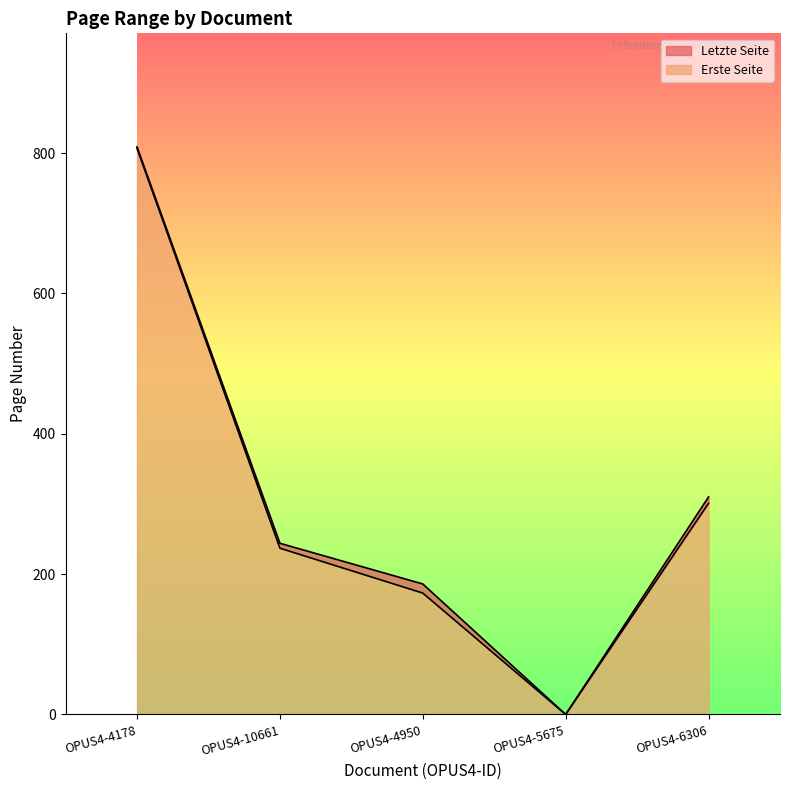

The Erste Seite series shows 361 at OPUS4-5675. True or false?

False